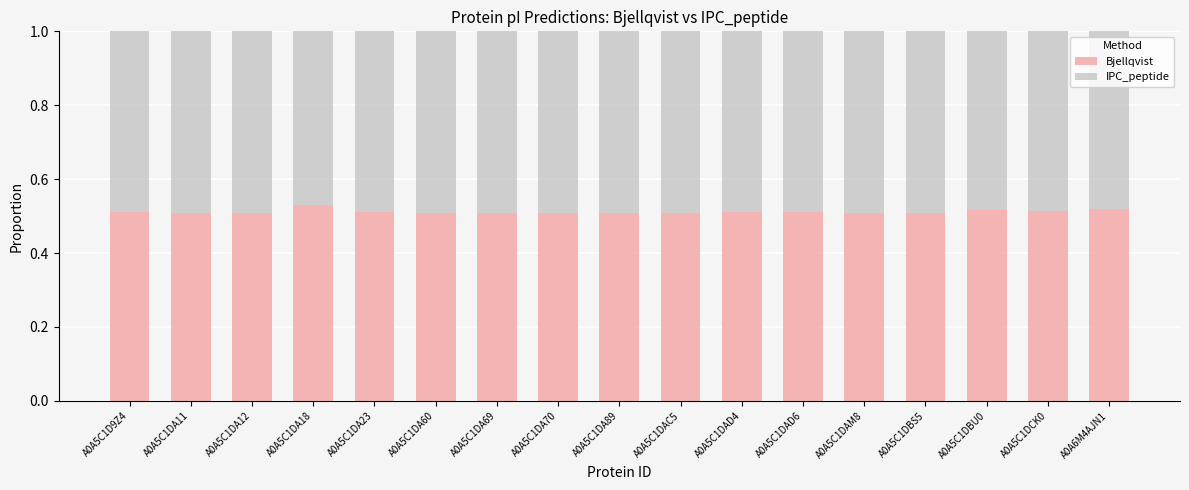

How many Bjellqvist values are between 0 and 1?

17